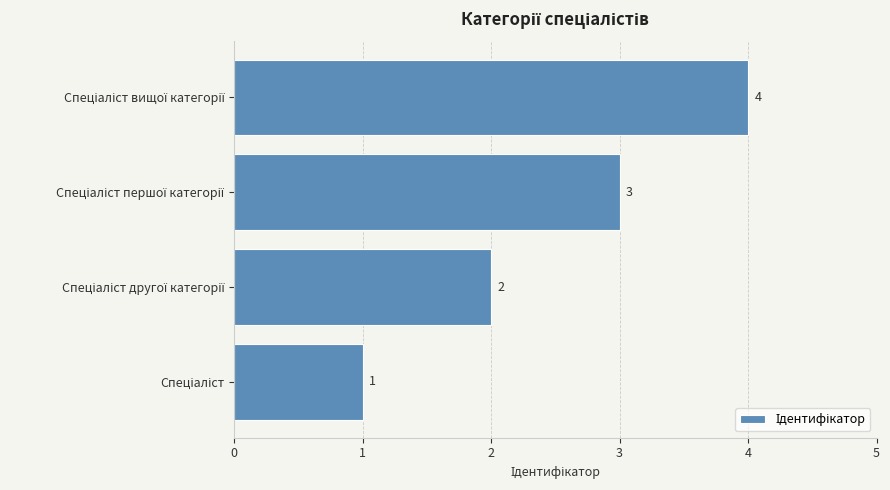

What is the sum of all values?

10